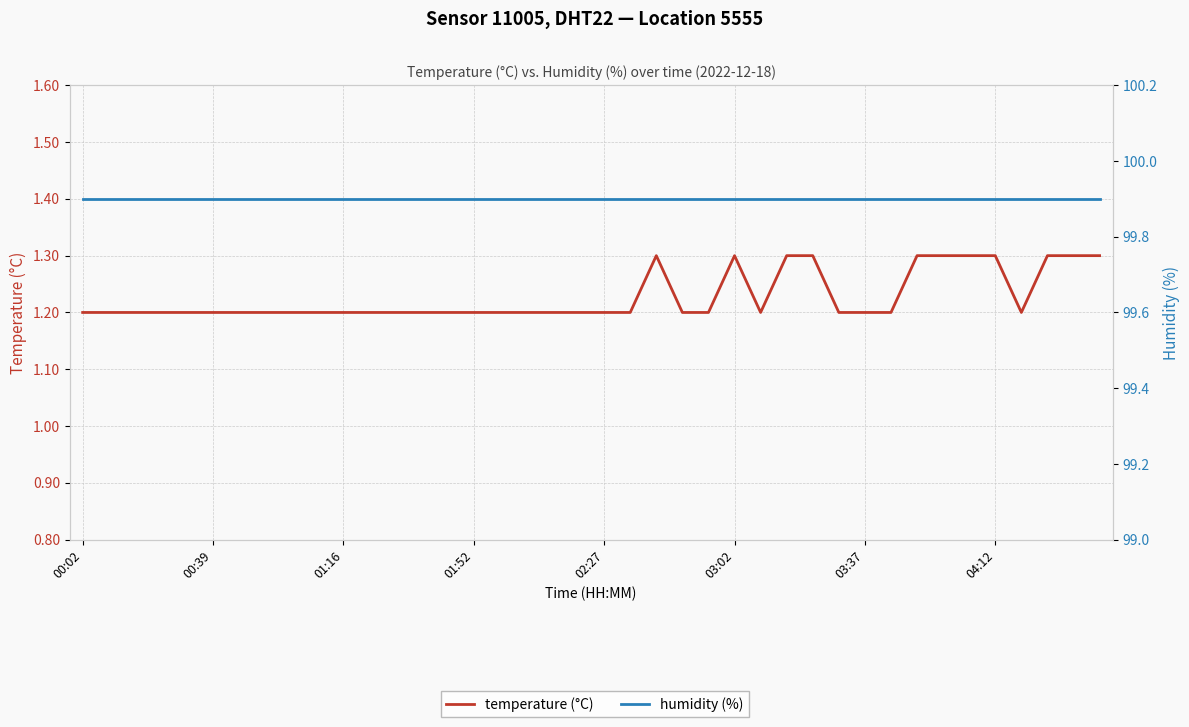

What is the spread (max minus min) of values at 03:37?

98.7